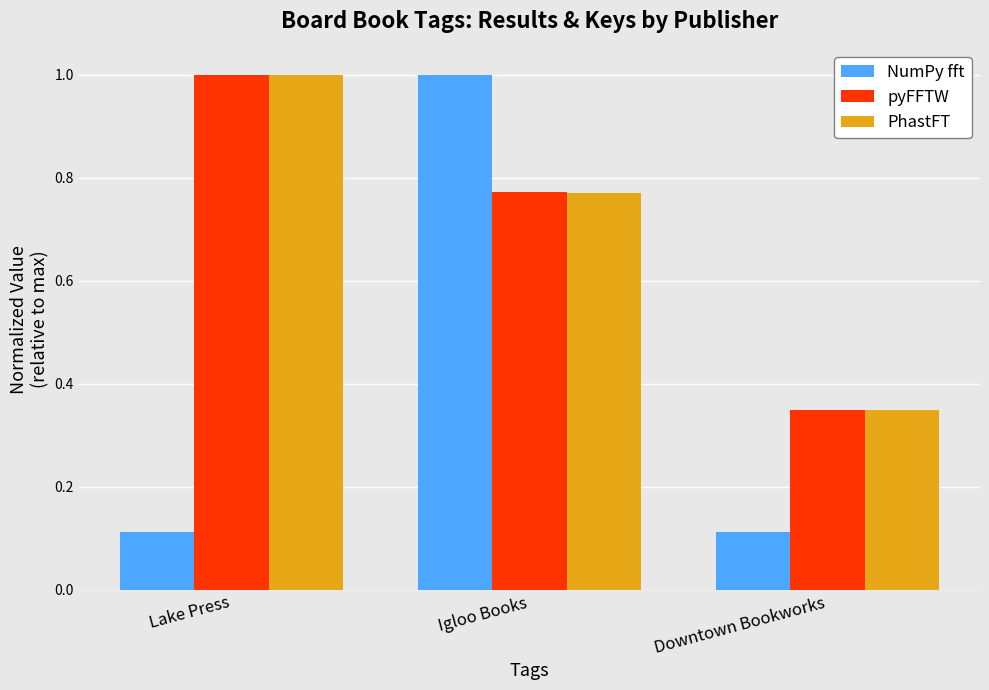

At how many categories does at least one series exceed 0?

3